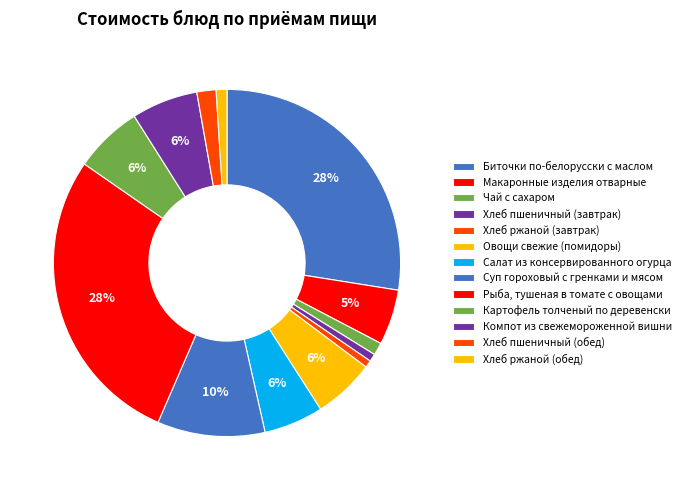

How many segments does this pie chart have?

13